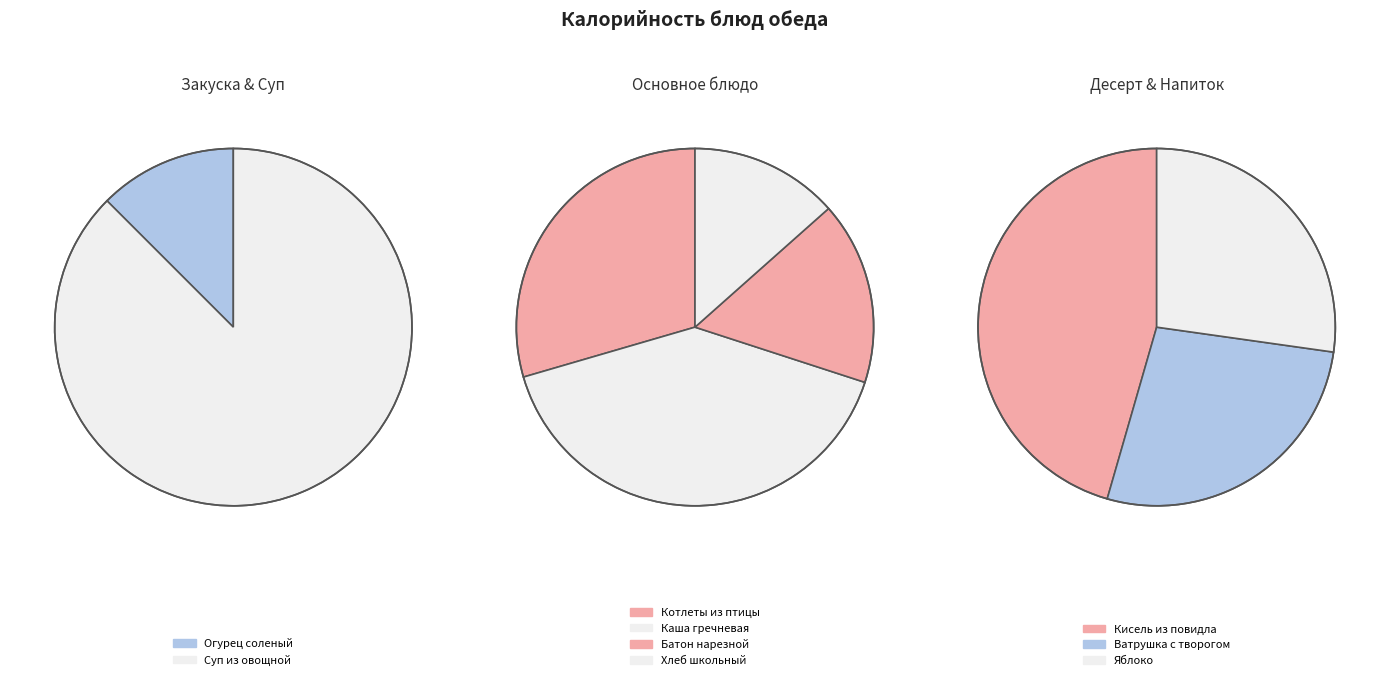

What is the change in value from Суп из овощной to Батон нарезной?

+10